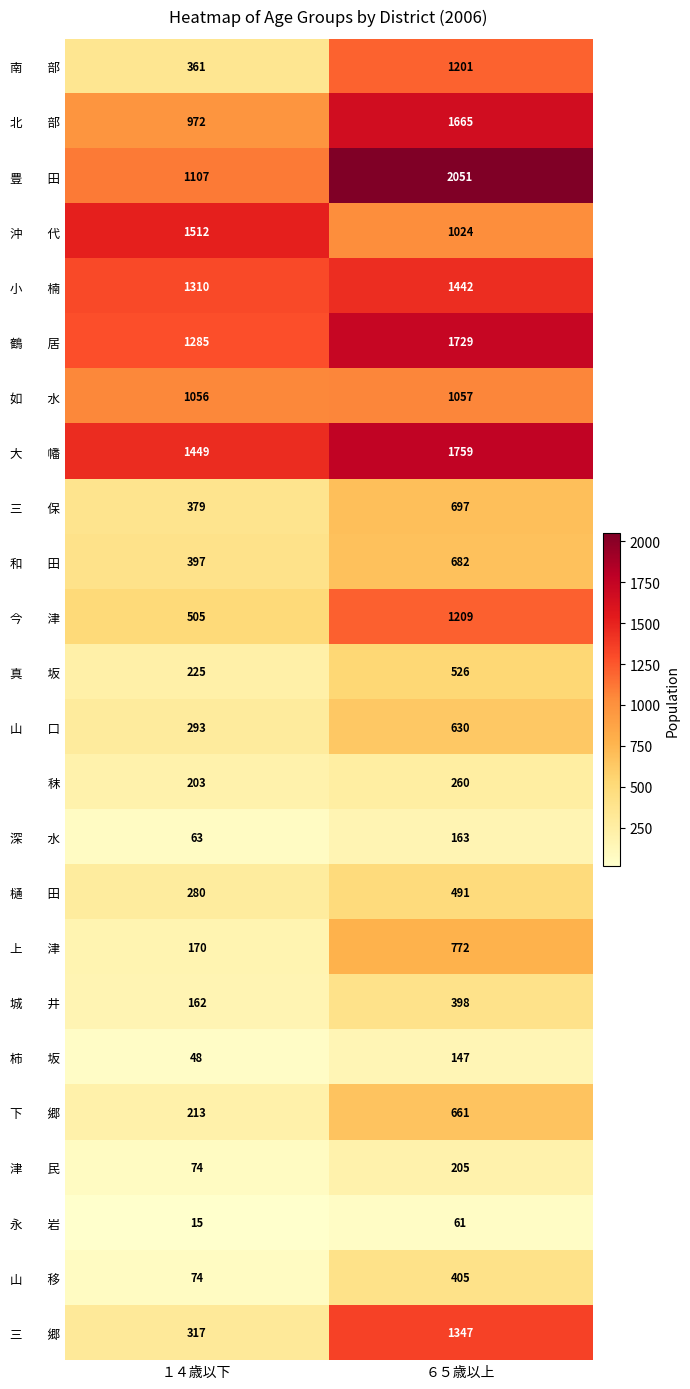

What is the spread (max minus min) of values at ６５歳以上?

1990